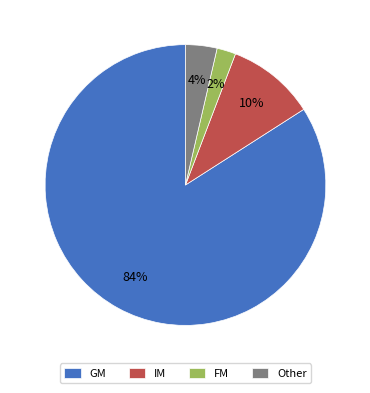

True or false: FM accounts for 15% of the total.

False